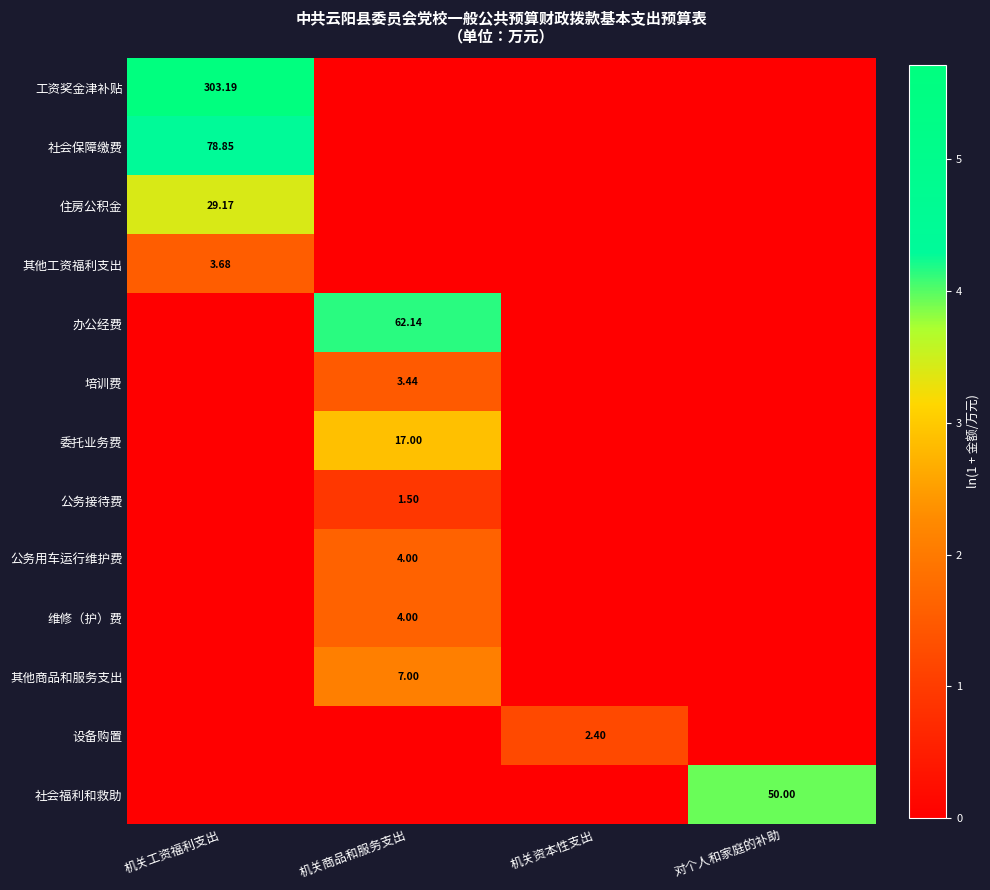

What is the spread (max minus min) of values at 对个人和家庭的补助?

3.9